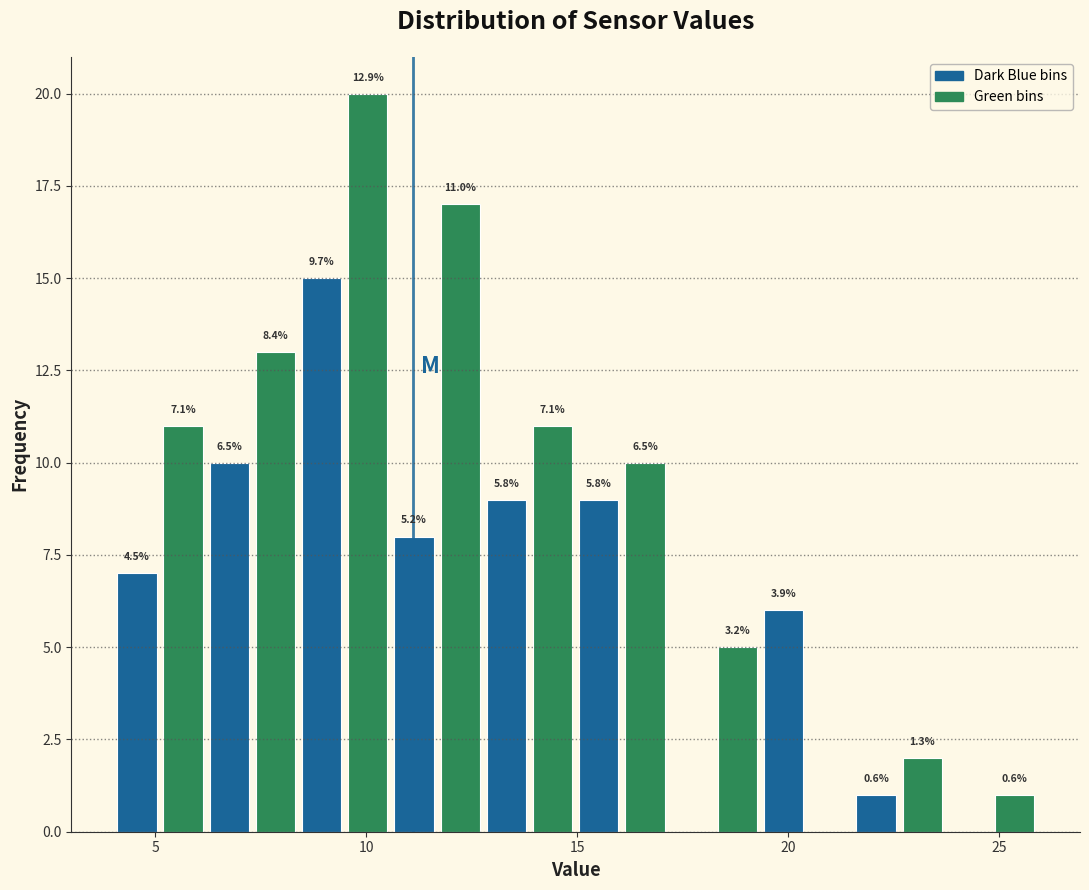

Read against the x-axis, roughly where is the centre of the tallest bar?

10.0